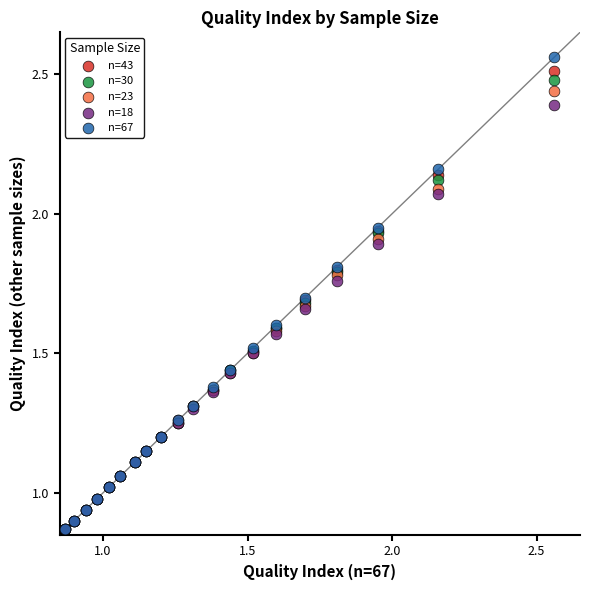

What are all the series names shown in the legend?

n=43, n=30, n=23, n=18, n=67